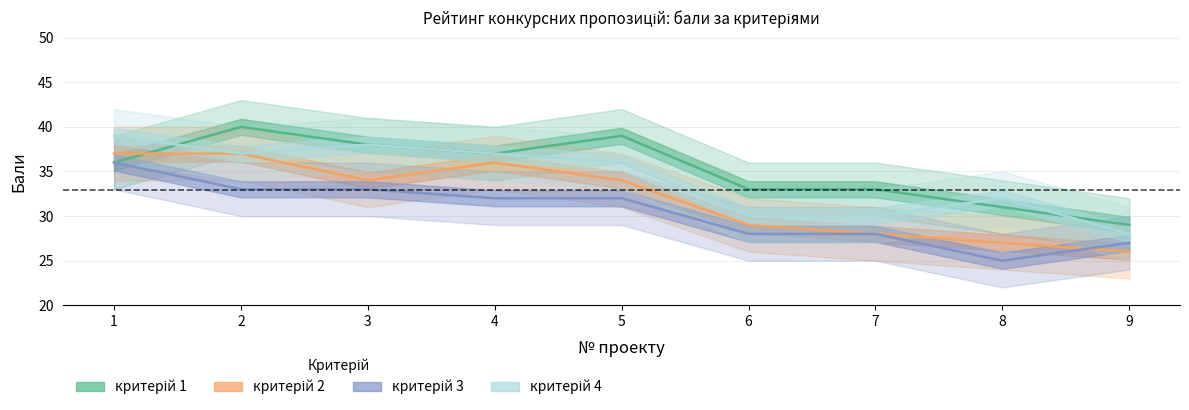

What is the difference between the maximum and minimum values in the критерій 2 series?

11